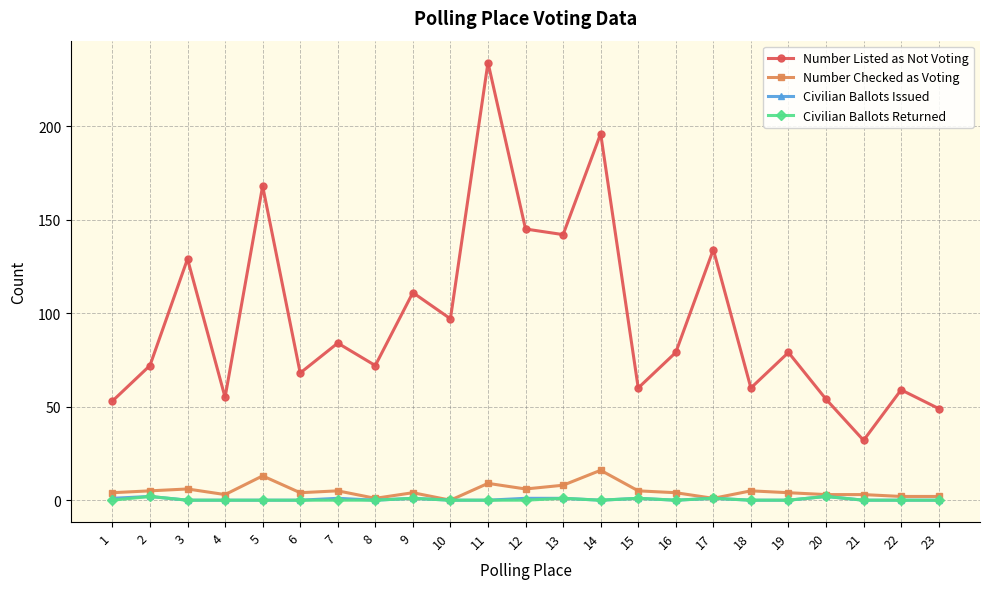

What is the total value across all series at 14?

212